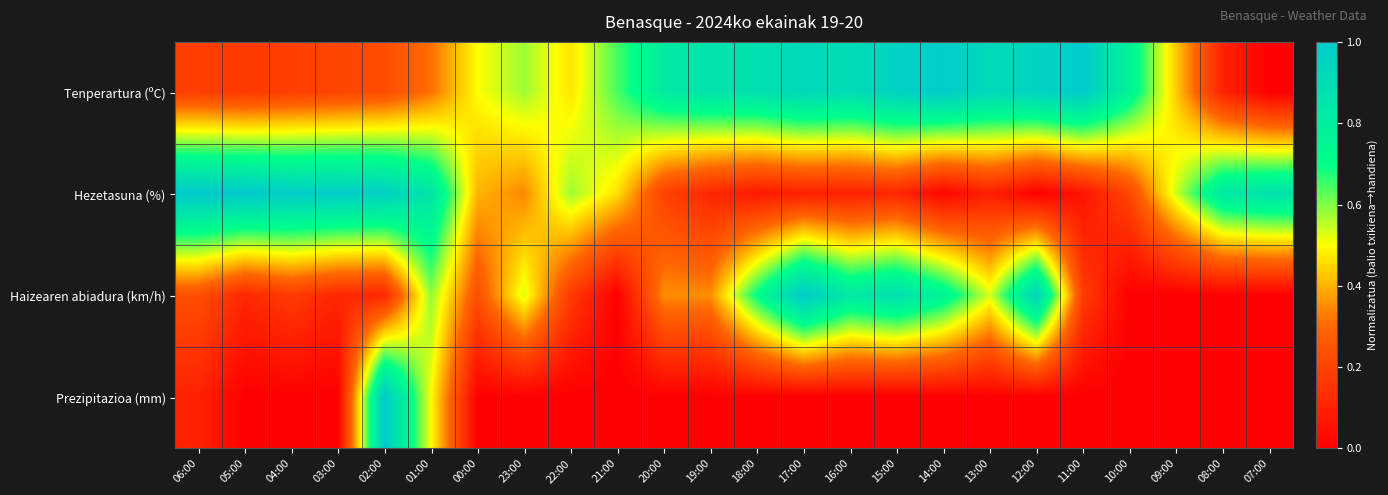

At how many categories does at least one series exceed 0?

24